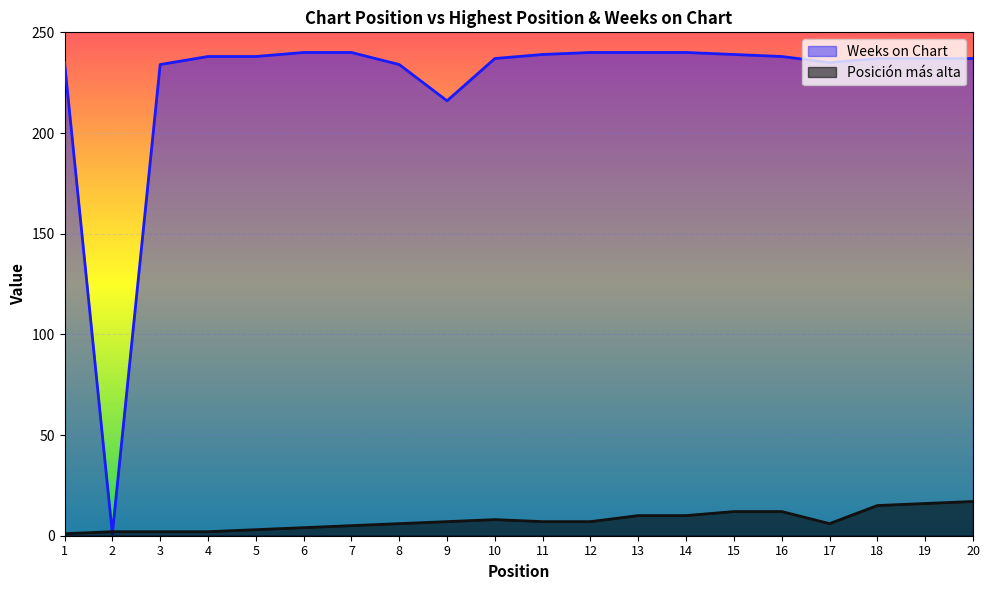

Which has a higher value, 3 or 19?

19